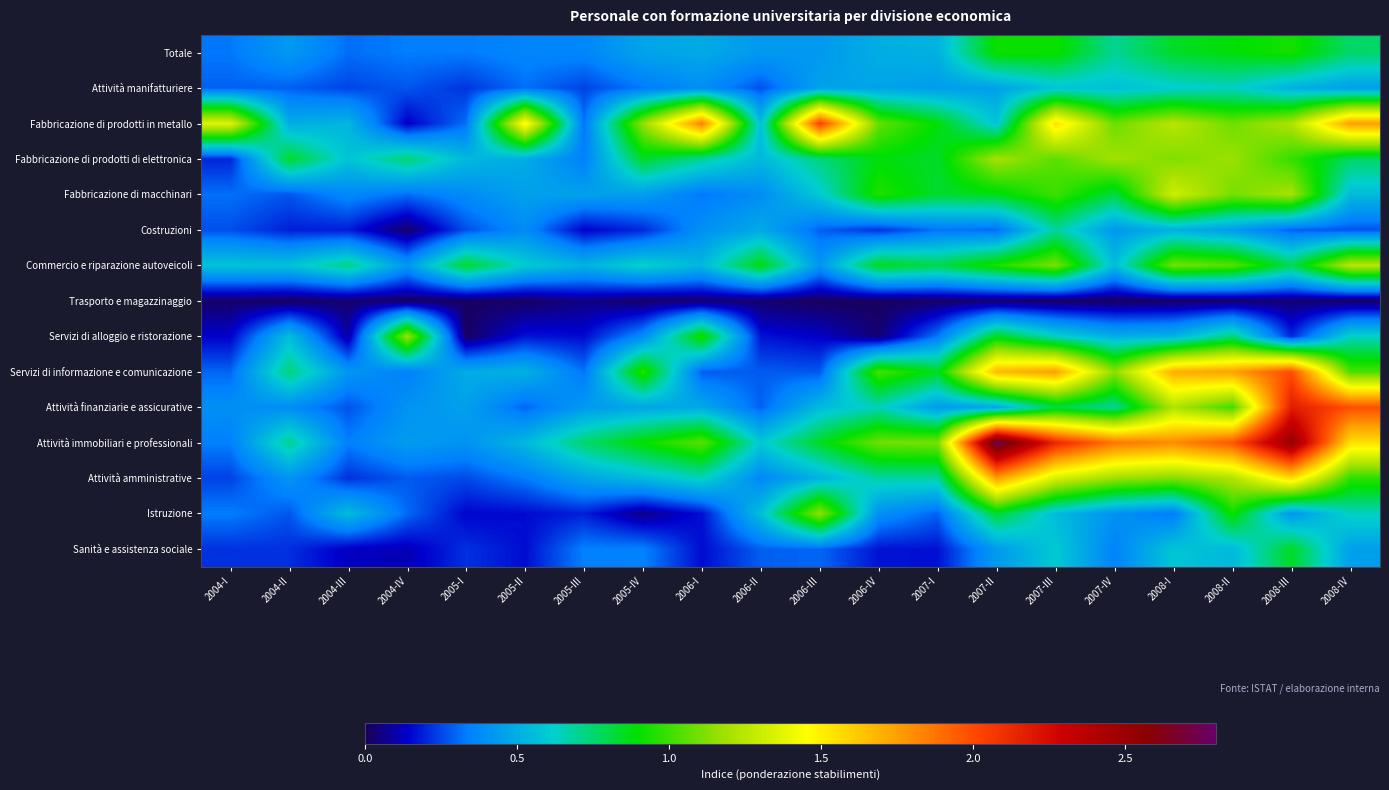

What is the maximum value shown in the chart?

2.8